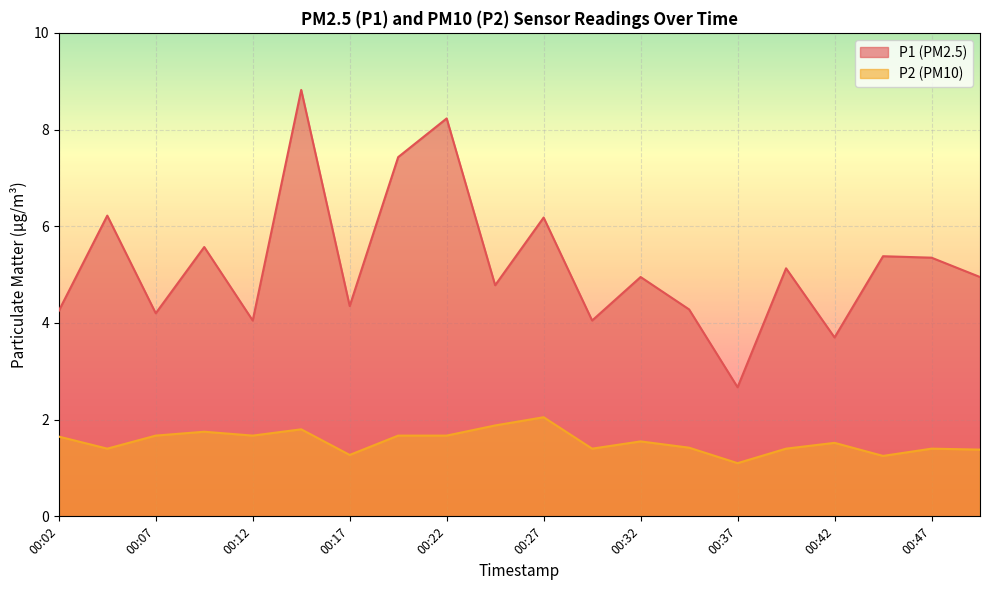

What is the difference between the second highest and second lowest values in the P2 series?

0.6